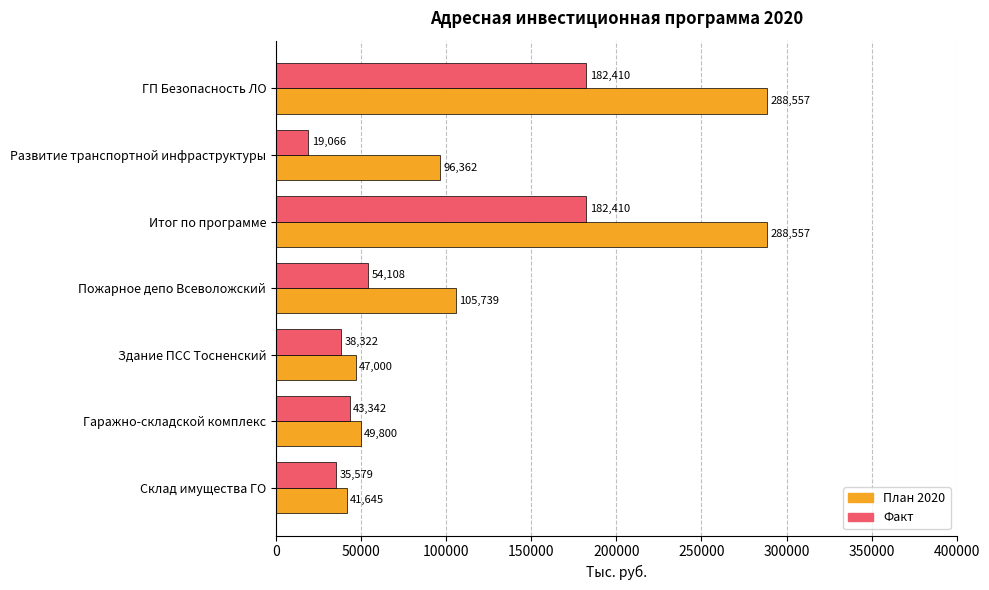

True or false: План 2020 has a value of 48854.9 at Пожарное депо Всеволожский.

False